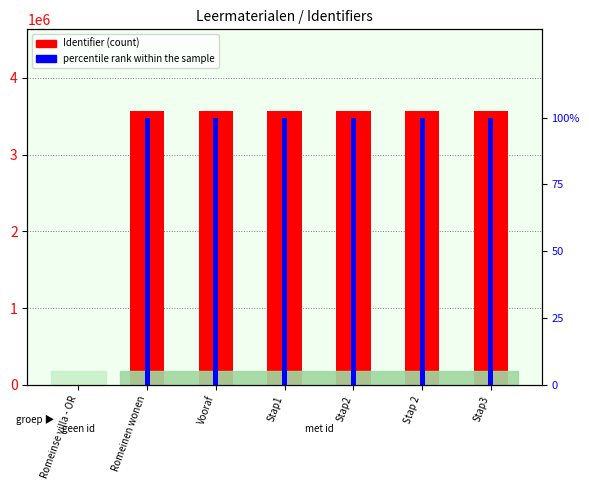

Count the number of data series in this chart.

2